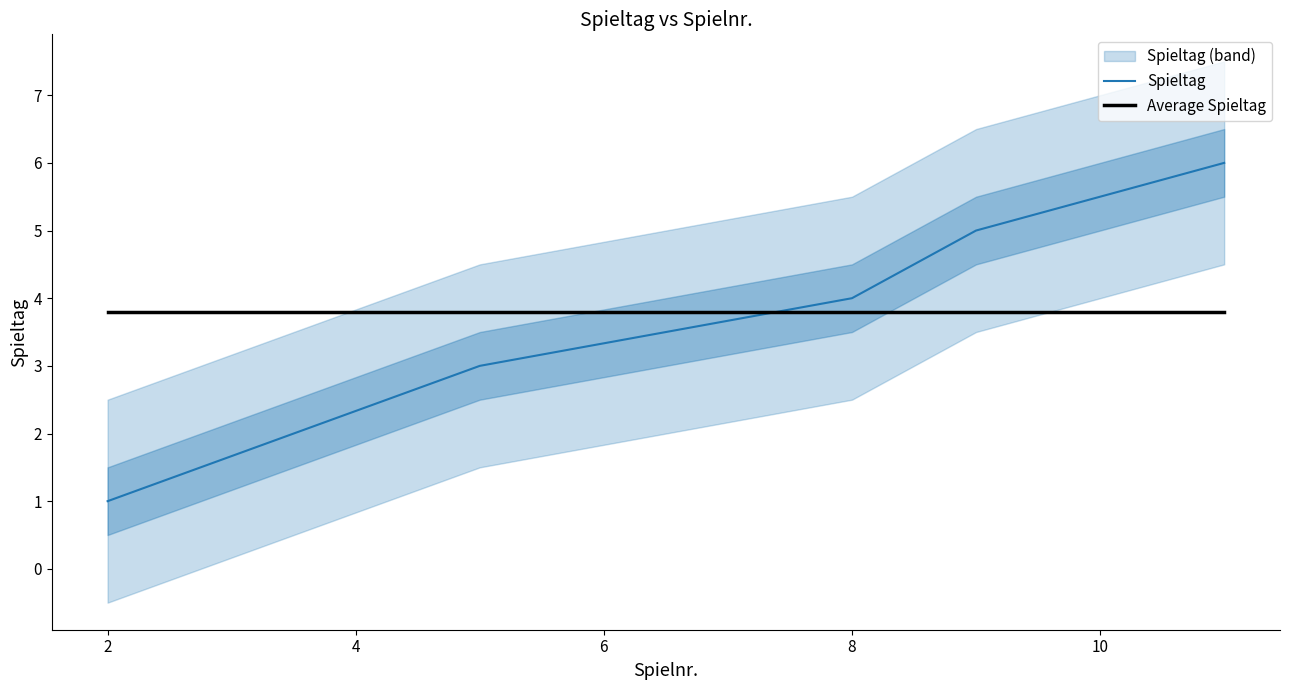

Which series ends up on top after the final intersection of Average Spieltag and Spieltag?

Spieltag